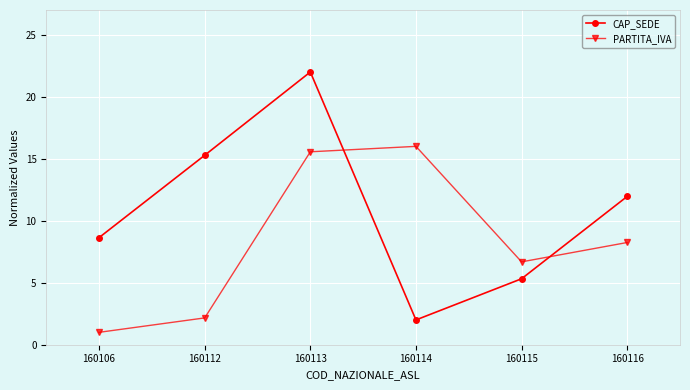

Rank the categories by CAP_SEDE value from lowest to highest.

160114, 160115, 160106, 160116, 160112, 160113